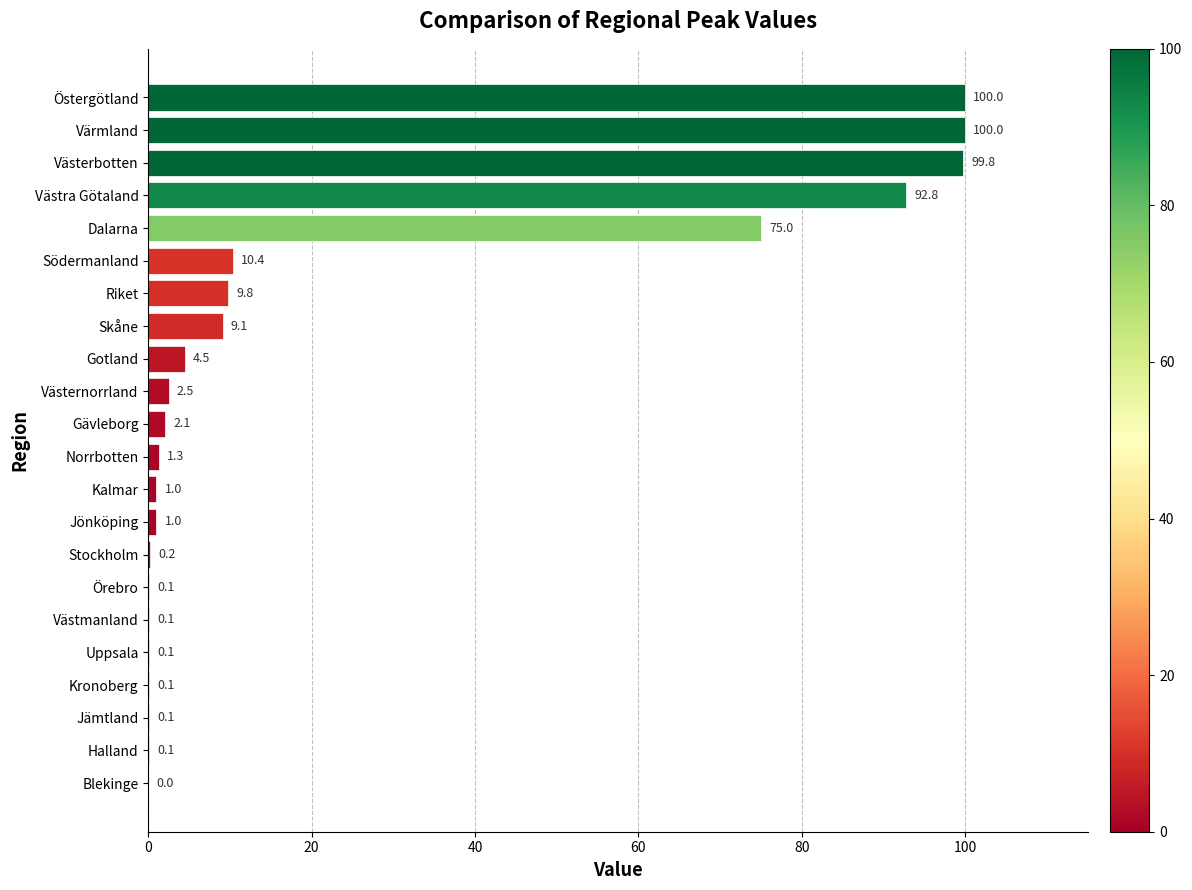

What is the change in value from Jämtland to Dalarna?

+74.9